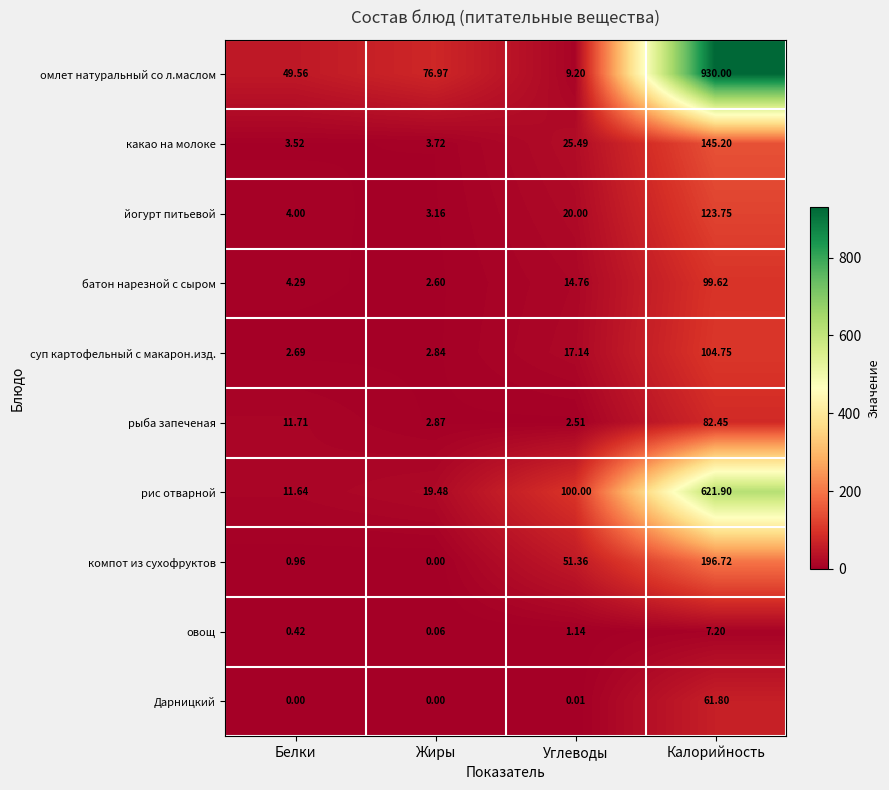

At which label is рыба запеченая closest to 42?

Белки